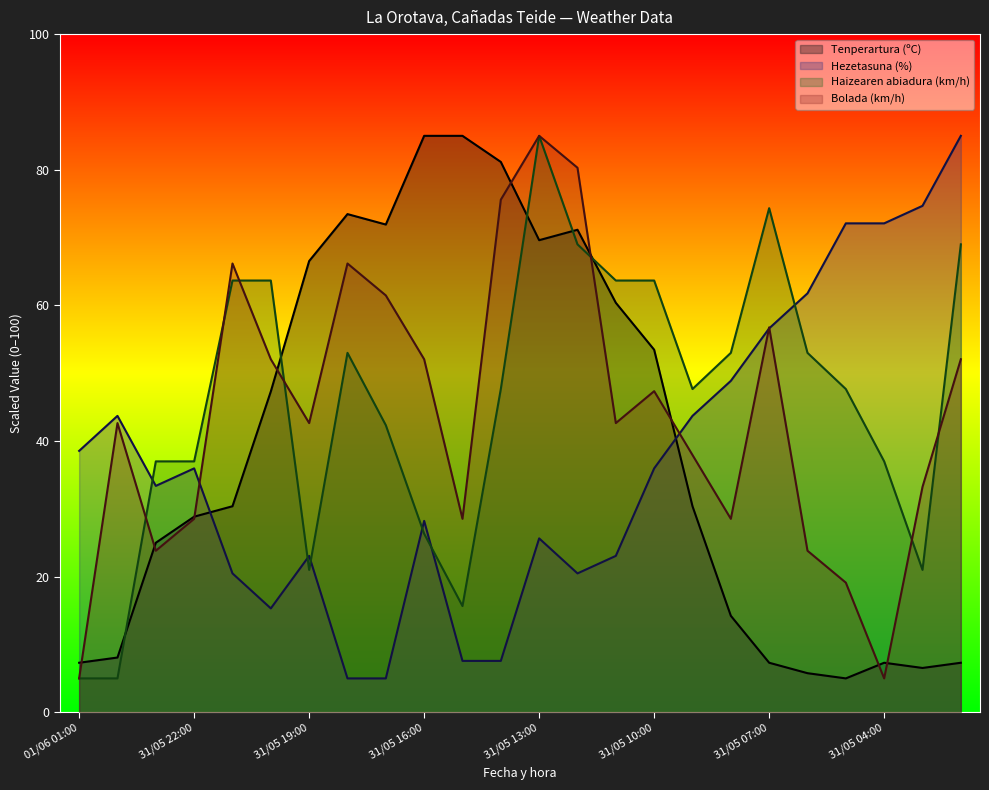

List the labels in order of Tenperartura (ºC) value, smallest first.

31/05 05:00, 31/05 06:00, 31/05 03:00, 01/06 01:00, 31/05 07:00, 31/05 04:00, 31/05 02:00, 01/06 00:00, 31/05 08:00, 31/05 23:00, 31/05 22:00, 31/05 21:00, 31/05 09:00, 31/05 20:00, 31/05 10:00, 31/05 11:00, 31/05 19:00, 31/05 13:00, 31/05 12:00, 31/05 17:00, 31/05 18:00, 31/05 14:00, 31/05 16:00, 31/05 15:00